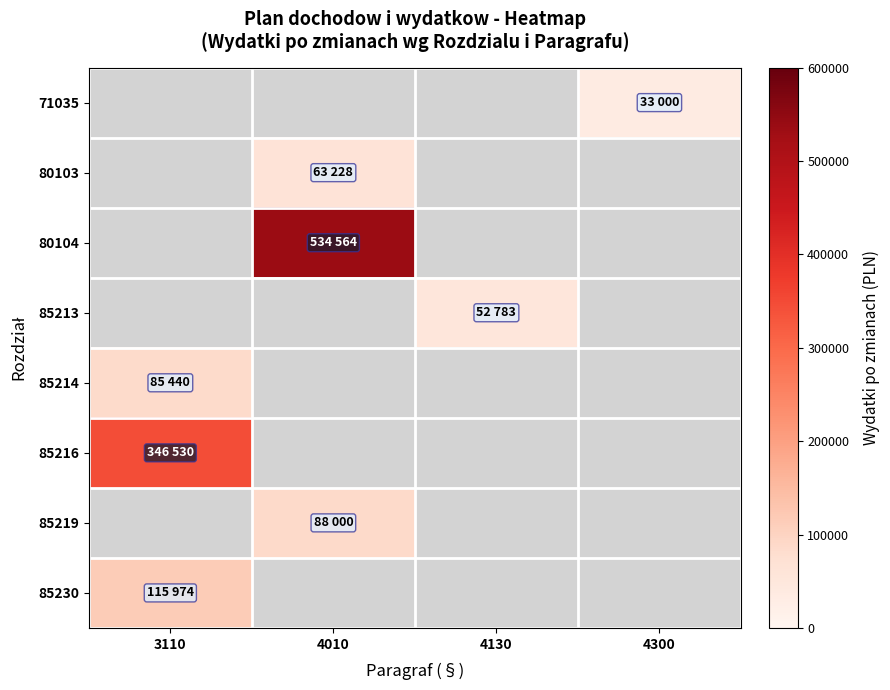

Is the value of 85219 at 4300 greater than the value of 71035 at 4010?

No